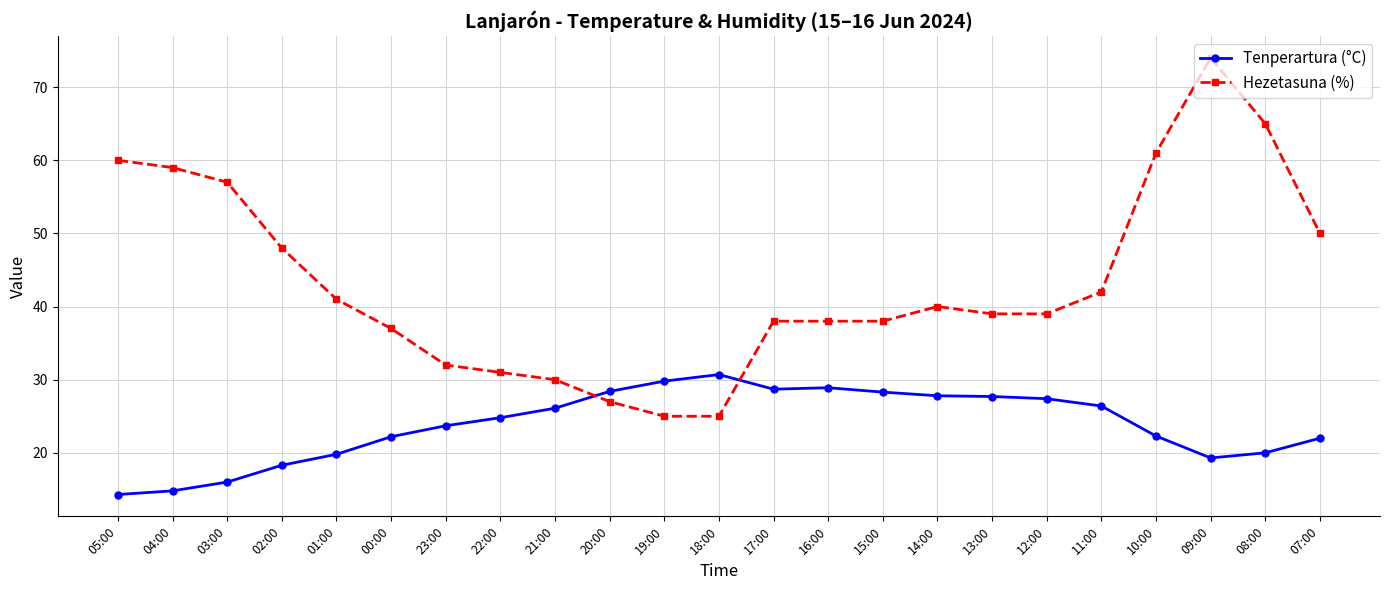

Between 23:00 and 10:00, which series saw the biggest shift?

Hezetasuna (%)